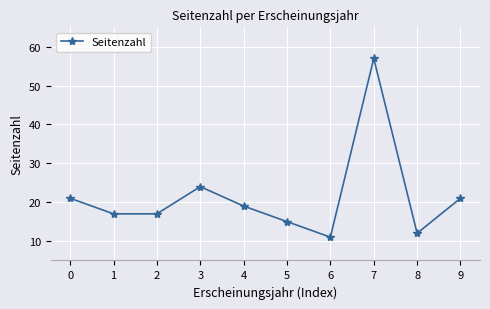

What is the ratio of the value at 6 to the value at 0?

0.5